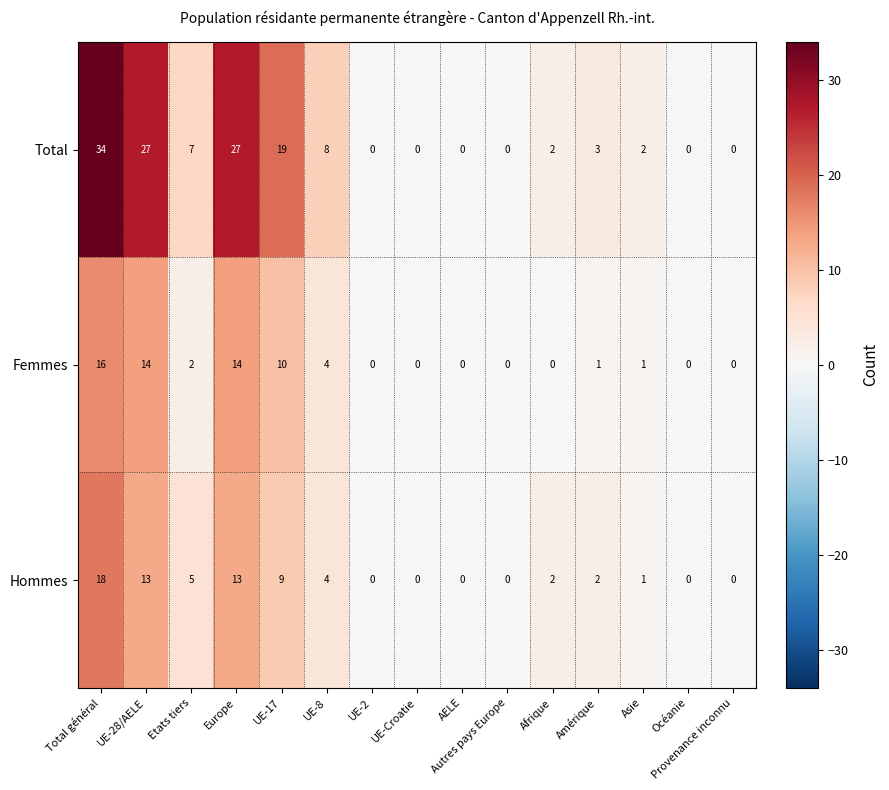

Is it true that Total equals 13 at Europe?

False